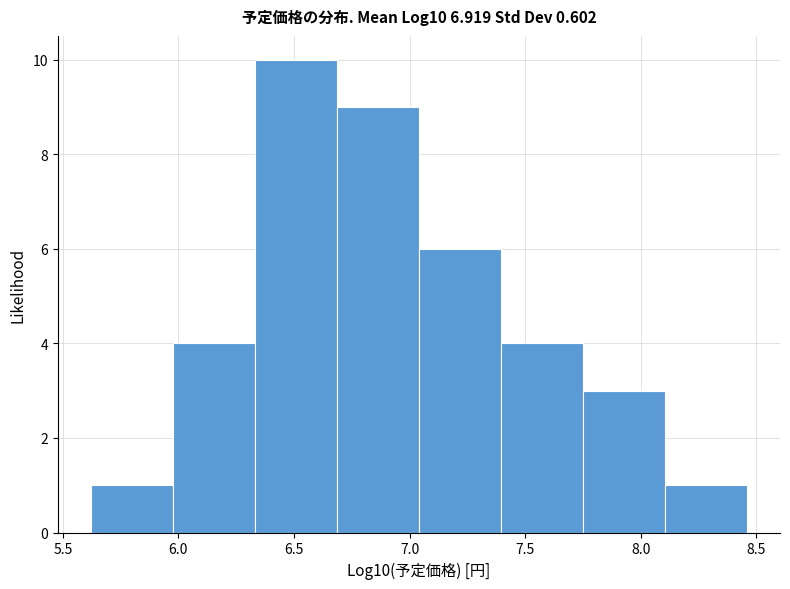

Reading left to right, list every bar in this chart as the range it spans on the x-axis followed by its height. Neither the bar edges nor the heights are printed on the chart, so give them approximately, as read against the axes.

5.60 to 6.00: 1
6.00 to 6.35: 4
6.35 to 6.70: 10
6.70 to 7.05: 9
7.05 to 7.40: 6
7.40 to 7.75: 4
7.75 to 8.10: 3
8.10 to 8.45: 1